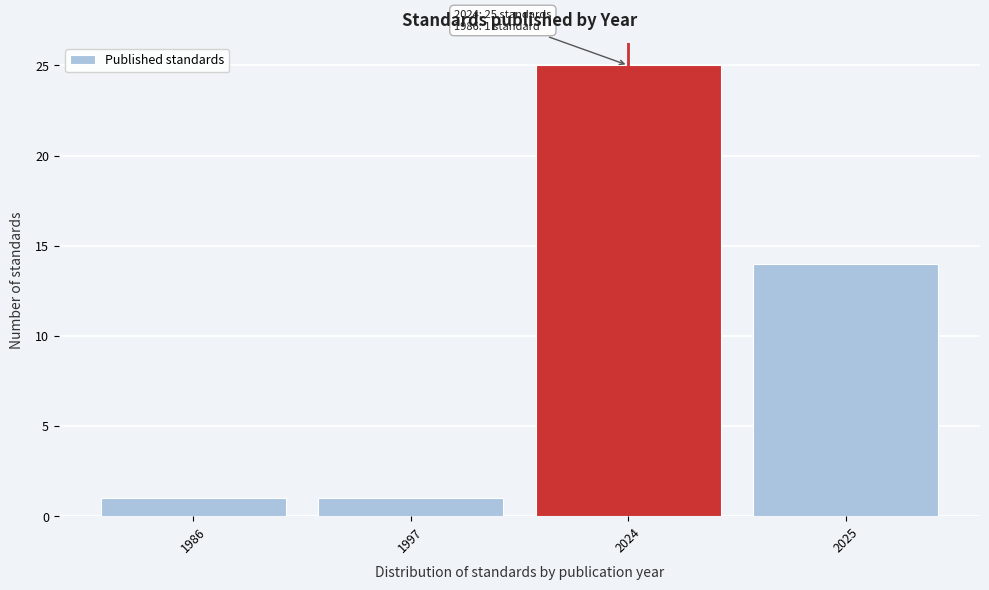

Reading left to right, extract all data points from this chart.

1	1	25	14